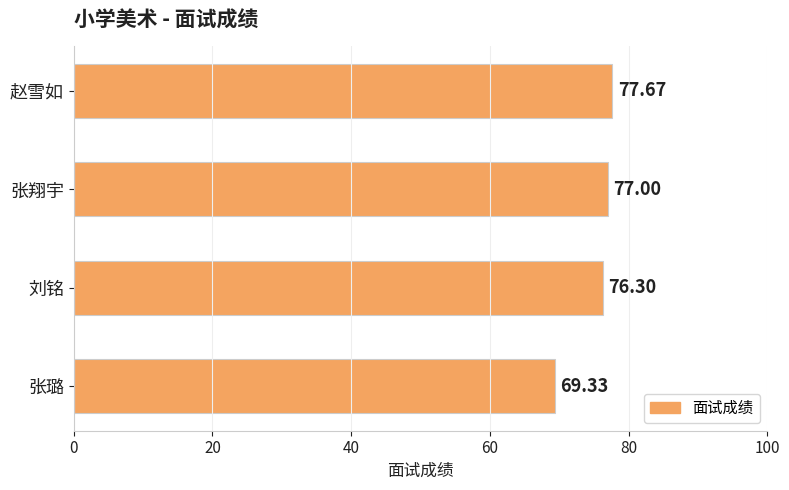

Does the chart contain stacked bars?

No